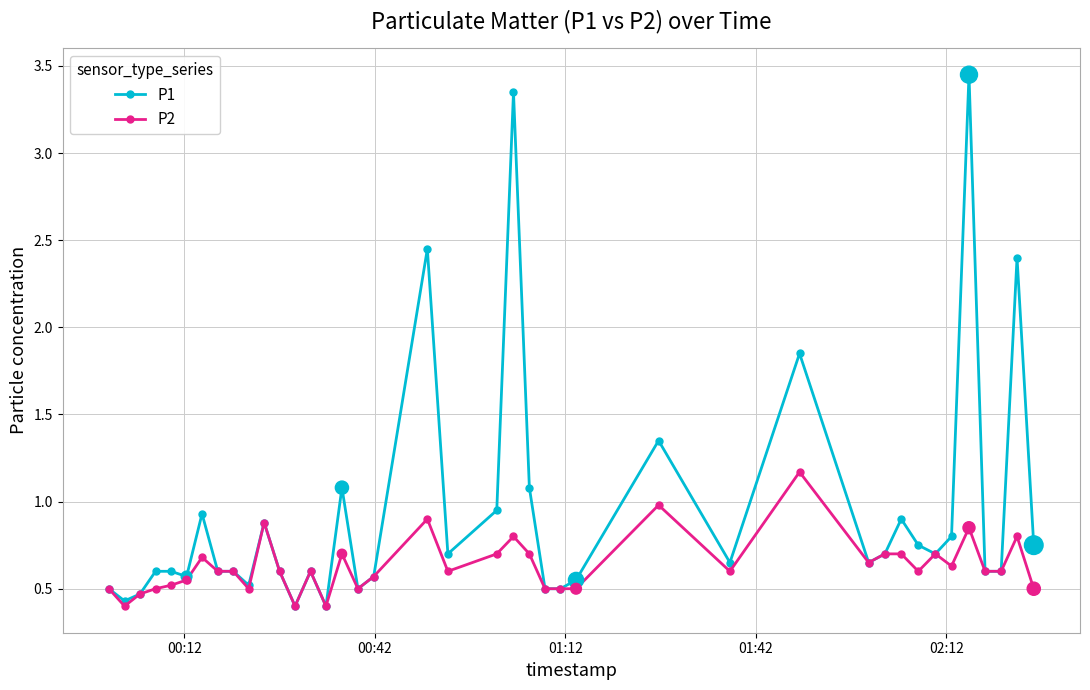

Which series has the widest spread of values?

P1